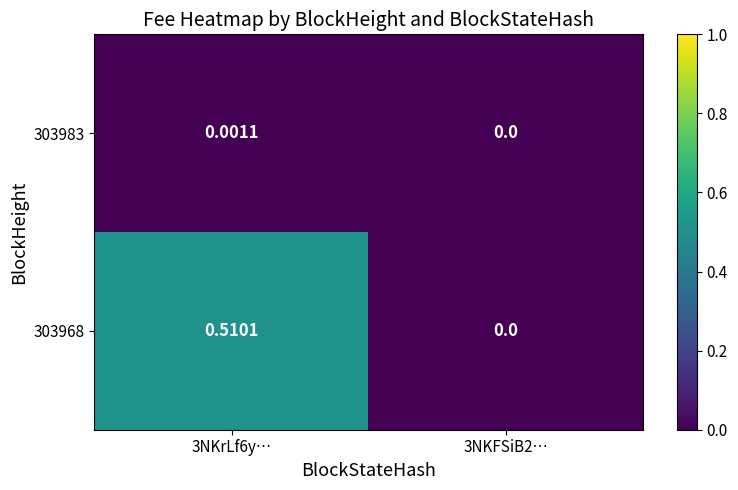

Is the value of 303968 at 3NKrLf6y… greater than the value of 303983 at 3NKrLf6y…?

Yes